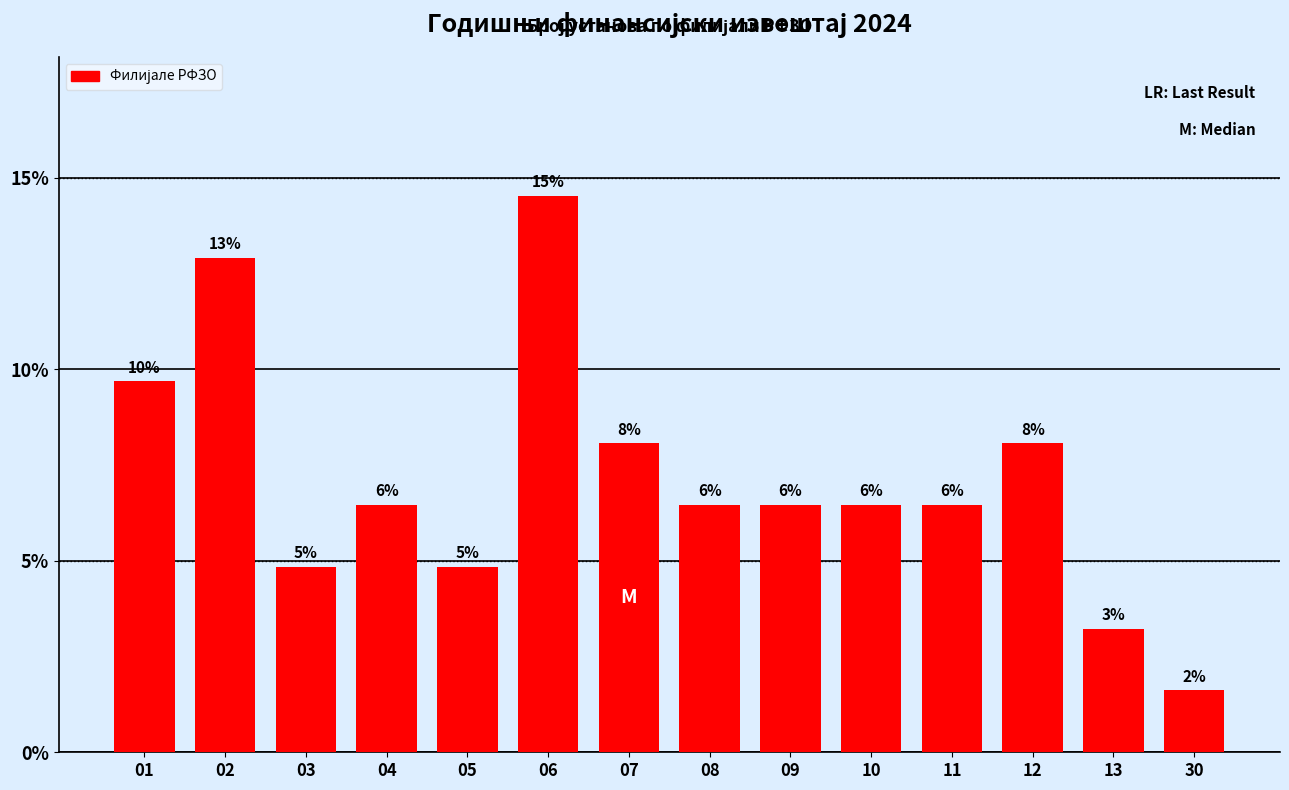

Does the chart contain any negative values?

No